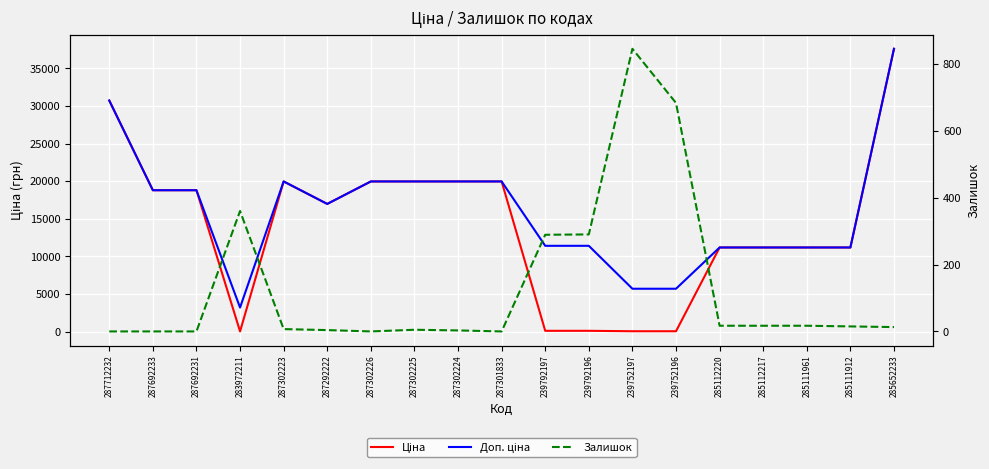

List the labels in order of Залишок value, smallest first.

287712232, 287692233, 287692231, 287302226, 287301833, 287302224, 287292222, 287302225, 287302223, 285652233, 285111912, 285112220, 285112217, 285111961, 239792197, 239792196, 283972211, 239752196, 239752197